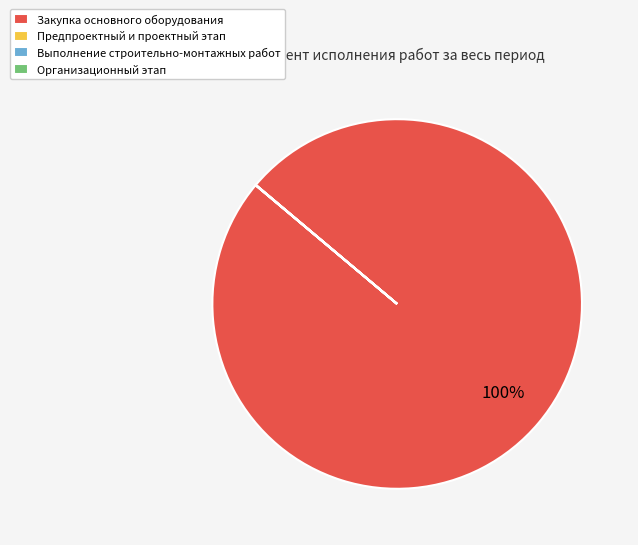

Is there a majority slice in this chart?

Yes